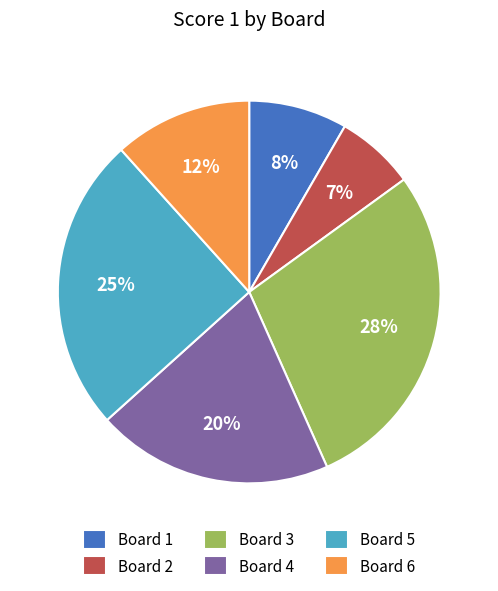

Do Board 2 and Board 5 together represent more than half of the pie?

No